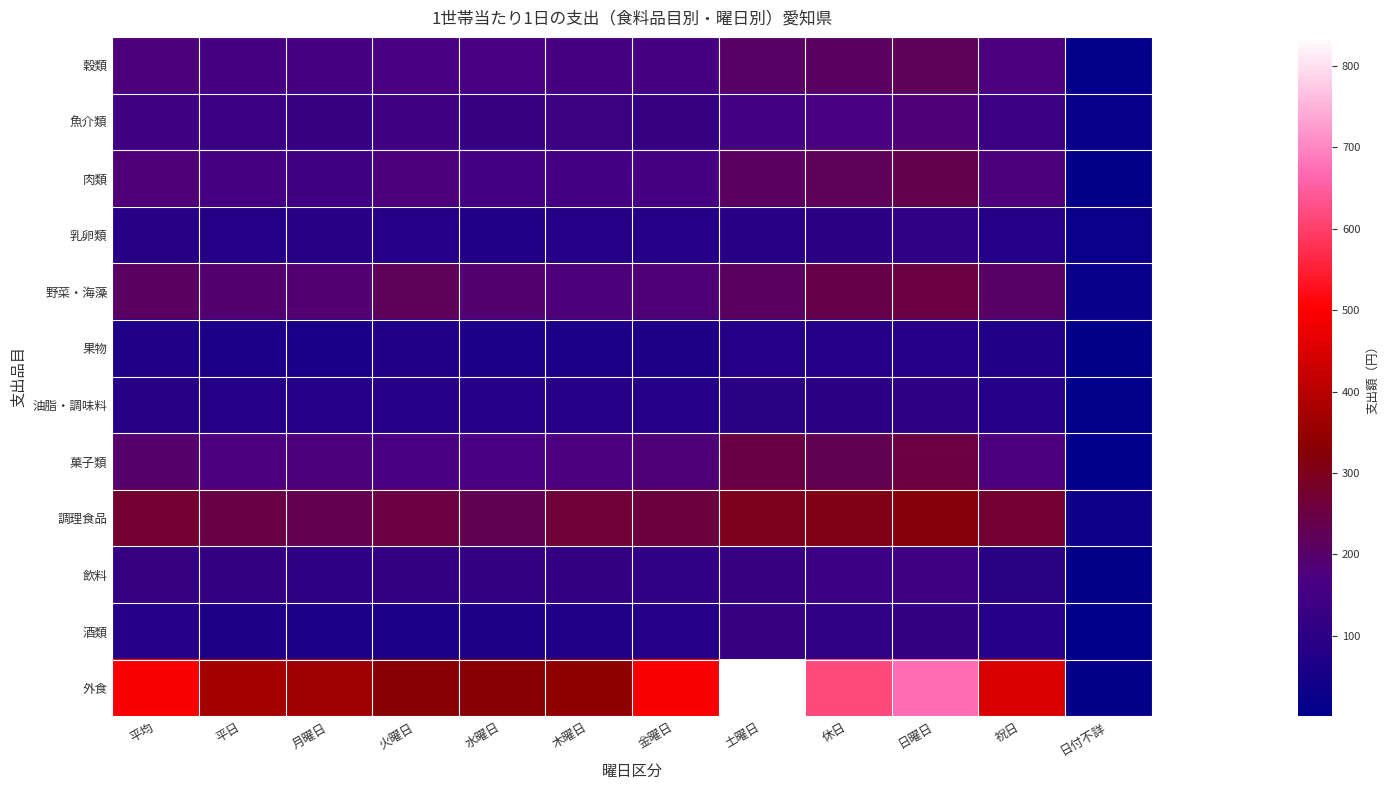

How many series are shown in this chart?

12